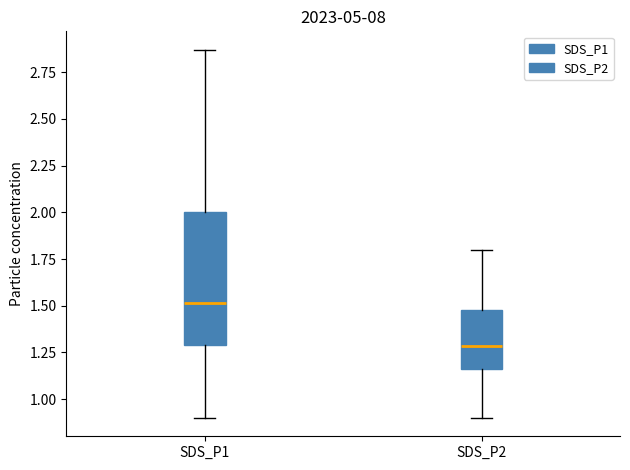

Reading left to right, read every box against the y-axis: the position of its median line, the range the box covers, and the ends of its whiskers. The values are not printed on the chart, so give them approximately, as read against the axis.

SDS_P1: median 1.50, box 1.30 to 2.00, whiskers 0.90 to 2.85
SDS_P2: median 1.30, box 1.15 to 1.50, whiskers 0.90 to 1.80